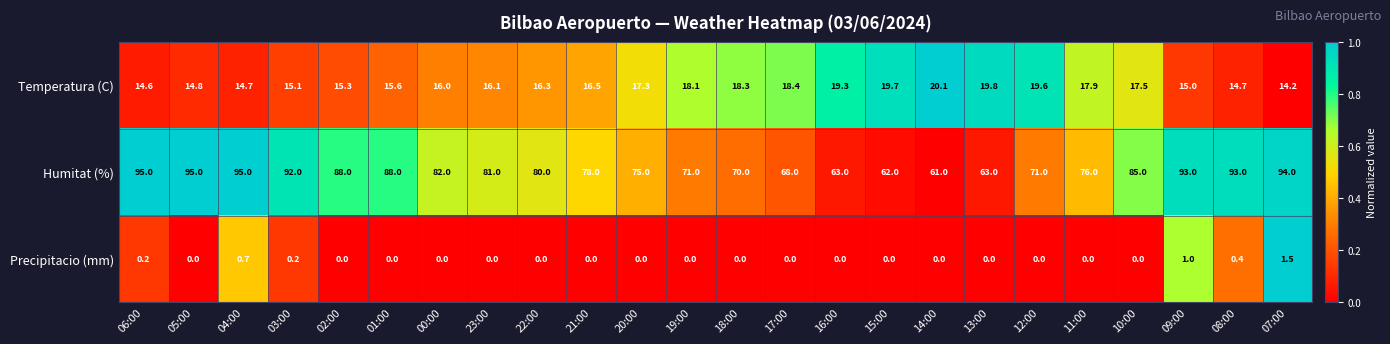

Which series changed the most between 02:00 and 16:00?

Humitat (%)